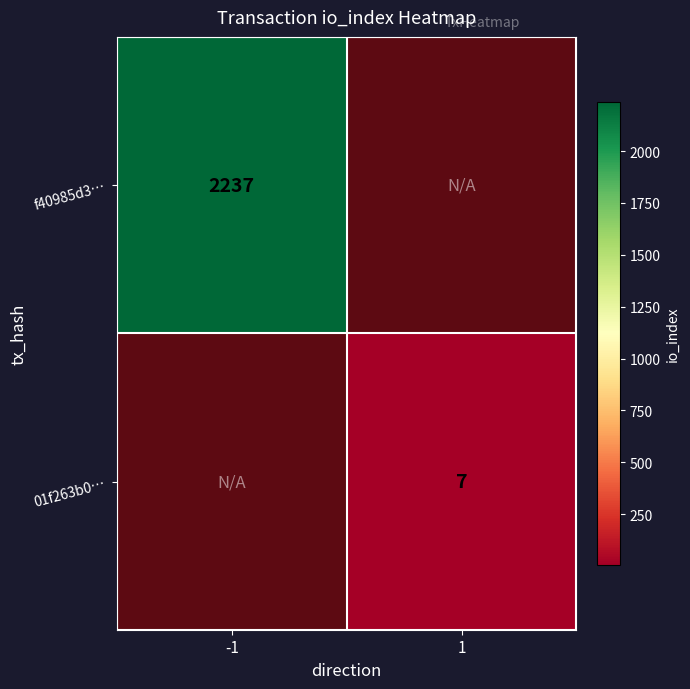

True or false: 01f263b0… has a value of 10 at 1.

False